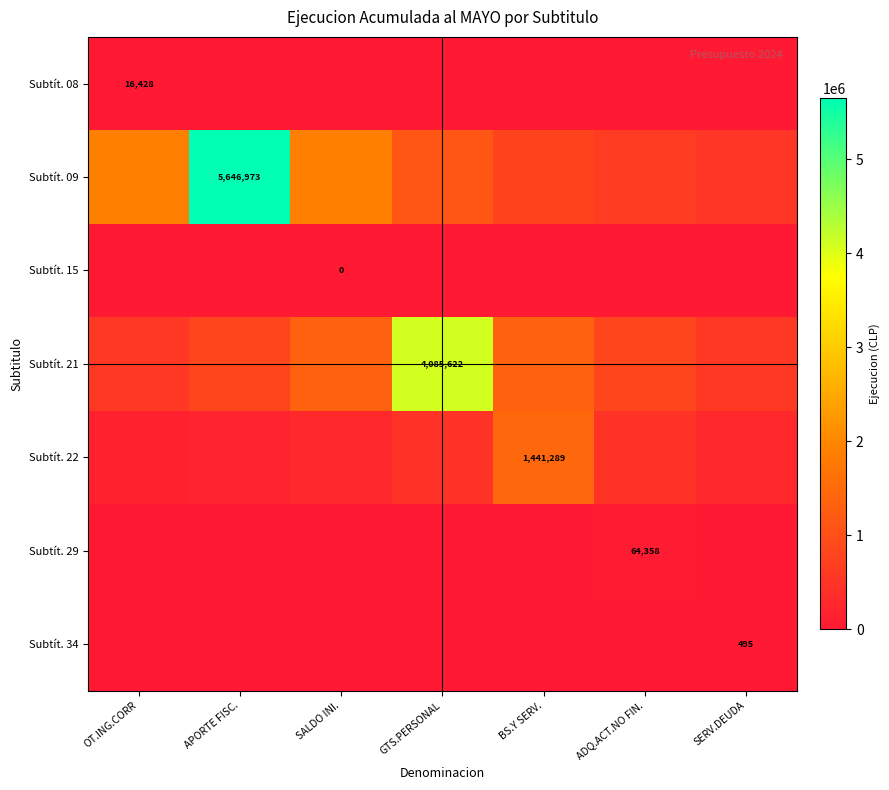

Which series has the largest range (max minus min)?

Subtít. 09